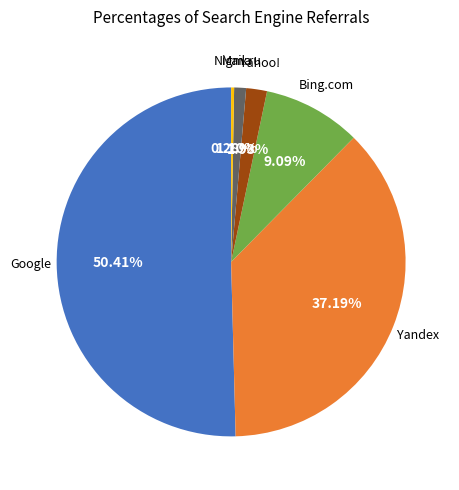

What is the largest slice in the pie chart?

Google